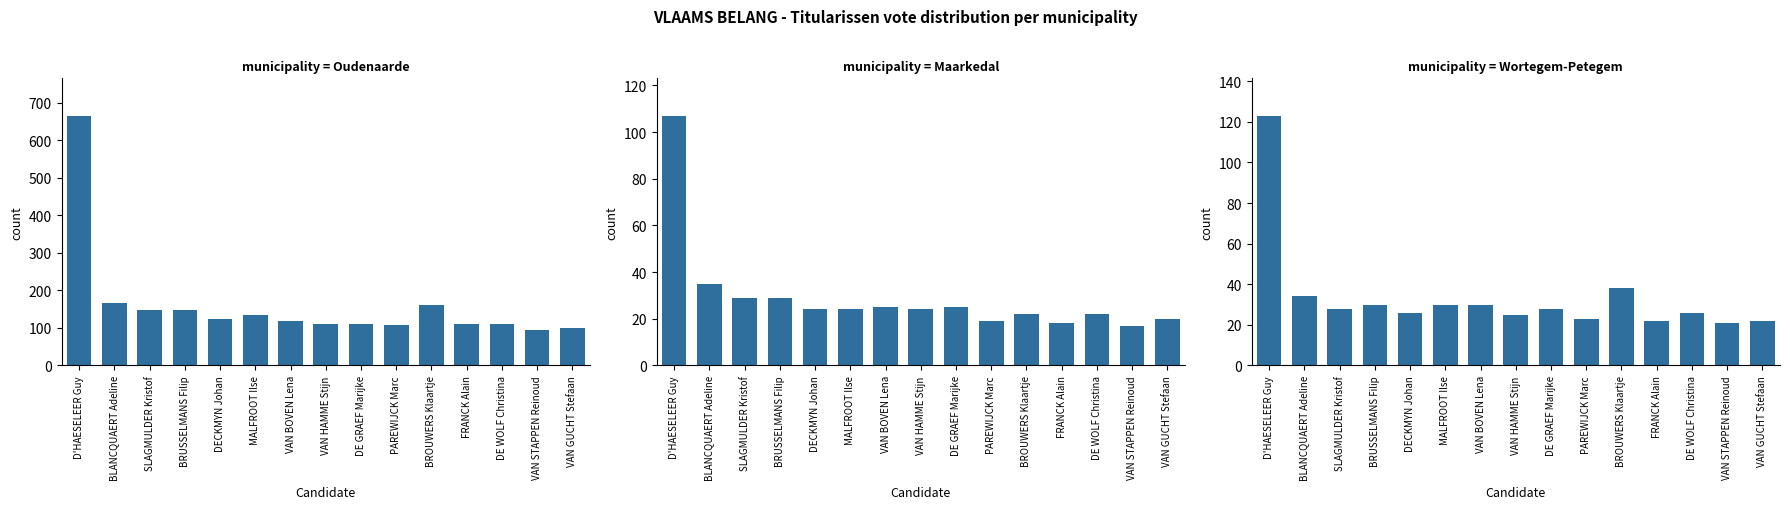

What is the difference between the maximum and minimum values in the Maarkedal series?

90